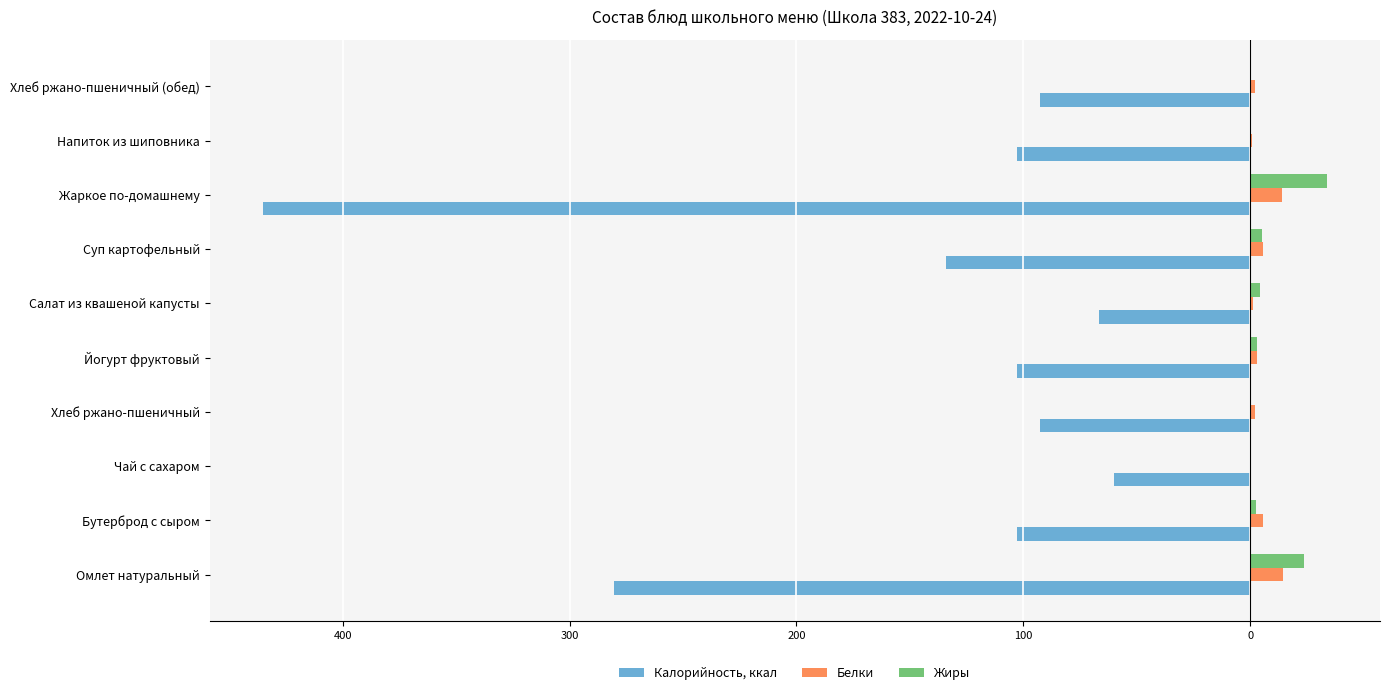

Reading left to right, what are all the values shown in this chart?

Калорийность, ккал: -280.3	-103.0	-60.0	-92.8	-103.0	-66.5	-134.3	-435.2	-103.0	-92.8
Белки: 14.4	5.8	0.2	2.2	3.0	1.3	5.8	14.1	0.7	2.2
Жиры: 23.5	2.4	0.1	0.4	3.1	4.1	5.1	33.7	0.3	0.4